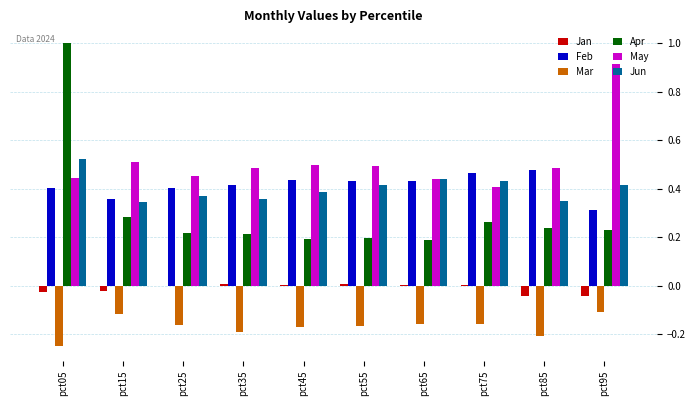

Are the bars horizontal?

No